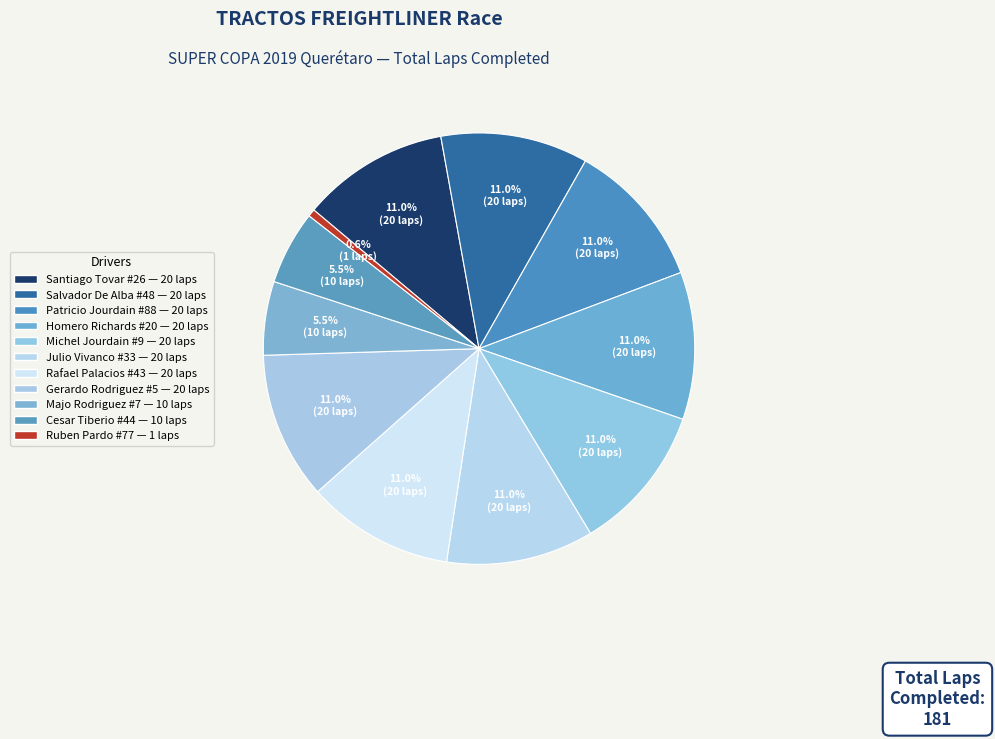

True or false: Homero Richards #20 accounts for 11% of the total.

True